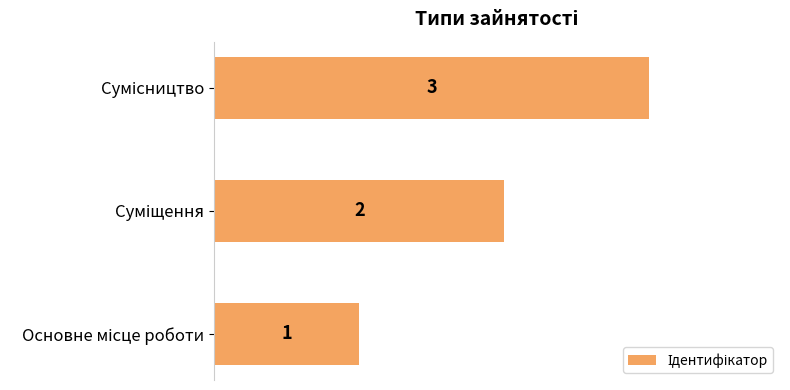

What is the sum of all values?

6